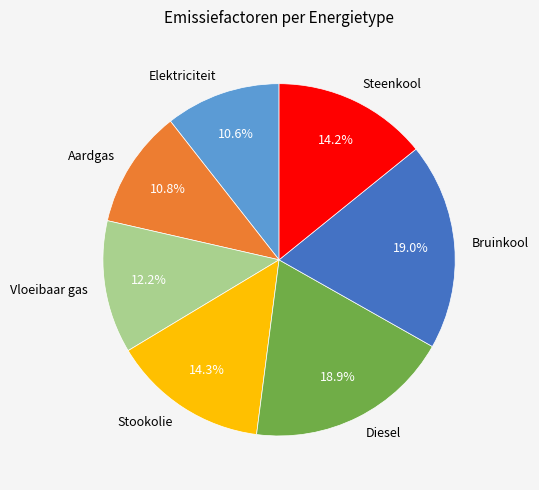

How many slices are in this pie chart?

7